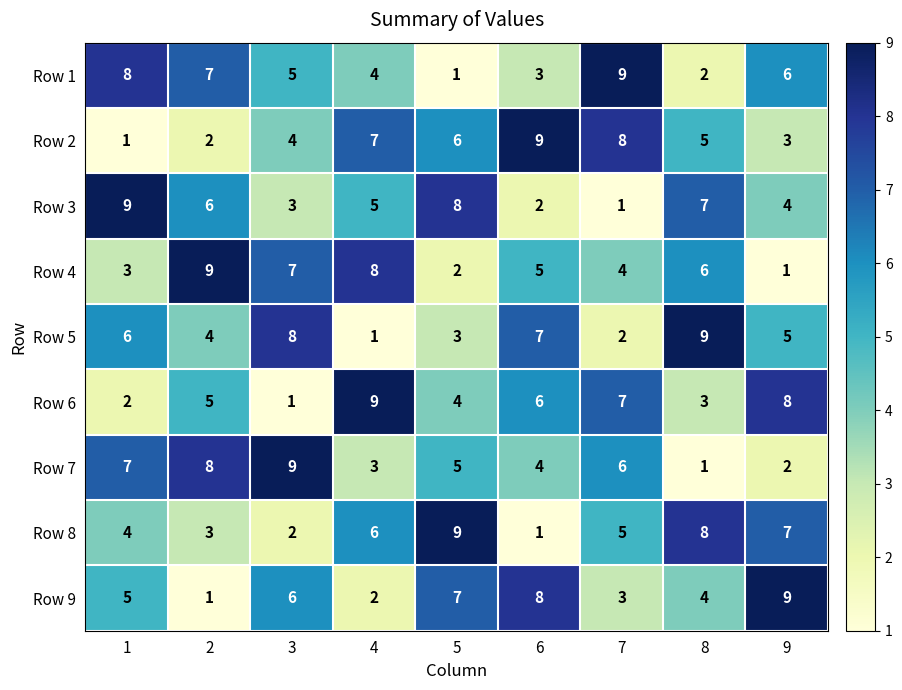

The value of Row 6 at 8 is 3. True or false?

True